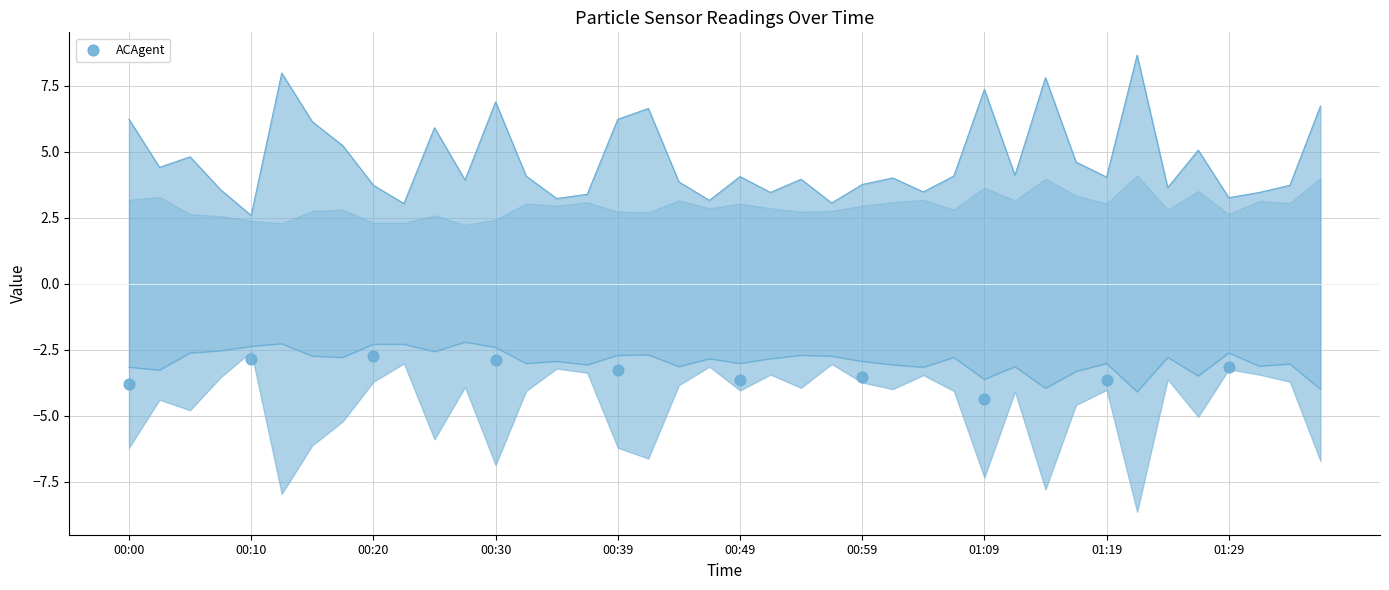

What is the total value across all series at 01:24?

0.8